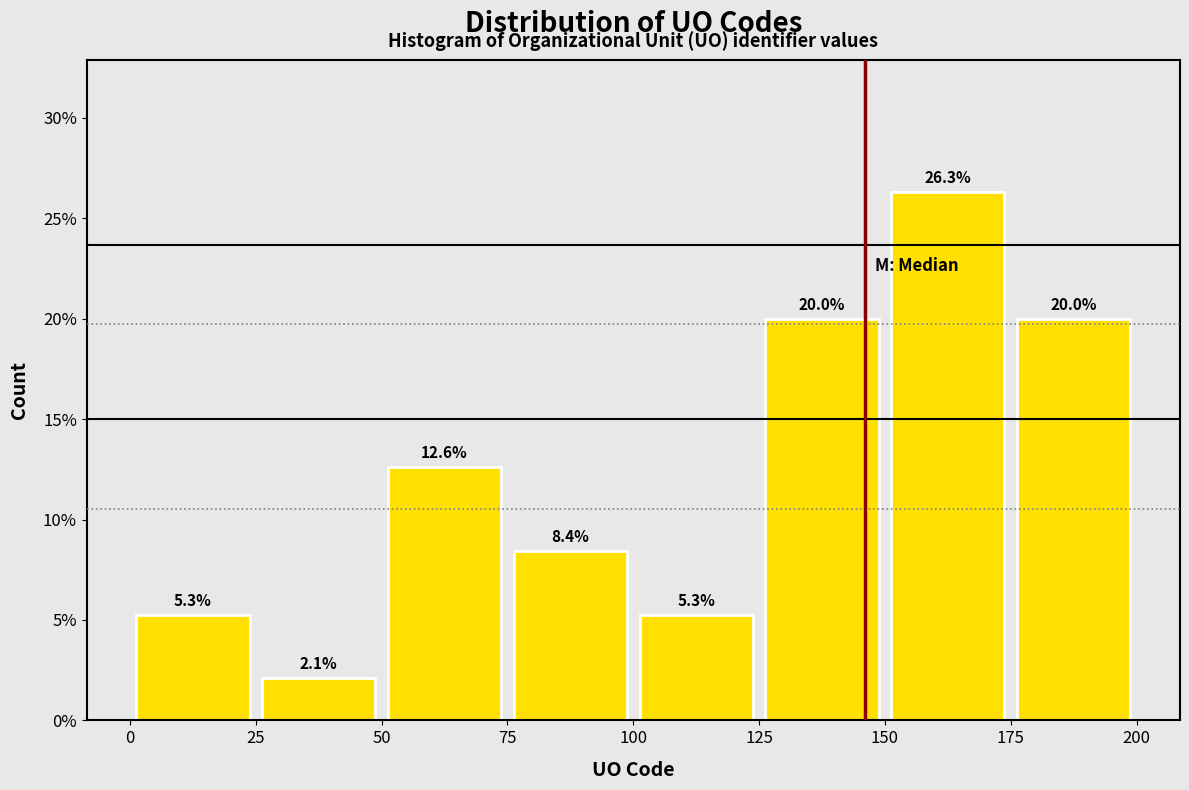

Reading left to right, list every bar in this chart as the range it spans on the x-axis followed by its height.

0 to 25: 5.3
25 to 50: 2.1
50 to 75: 12.6
75 to 100: 8.4
100 to 125: 5.3
125 to 150: 20.0
150 to 175: 26.3
175 to 200: 20.0